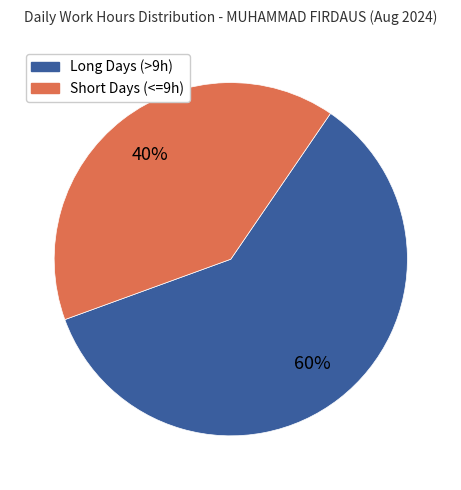

To the nearest percent, what percentage of the pie is Long Days (>9h)?

60%